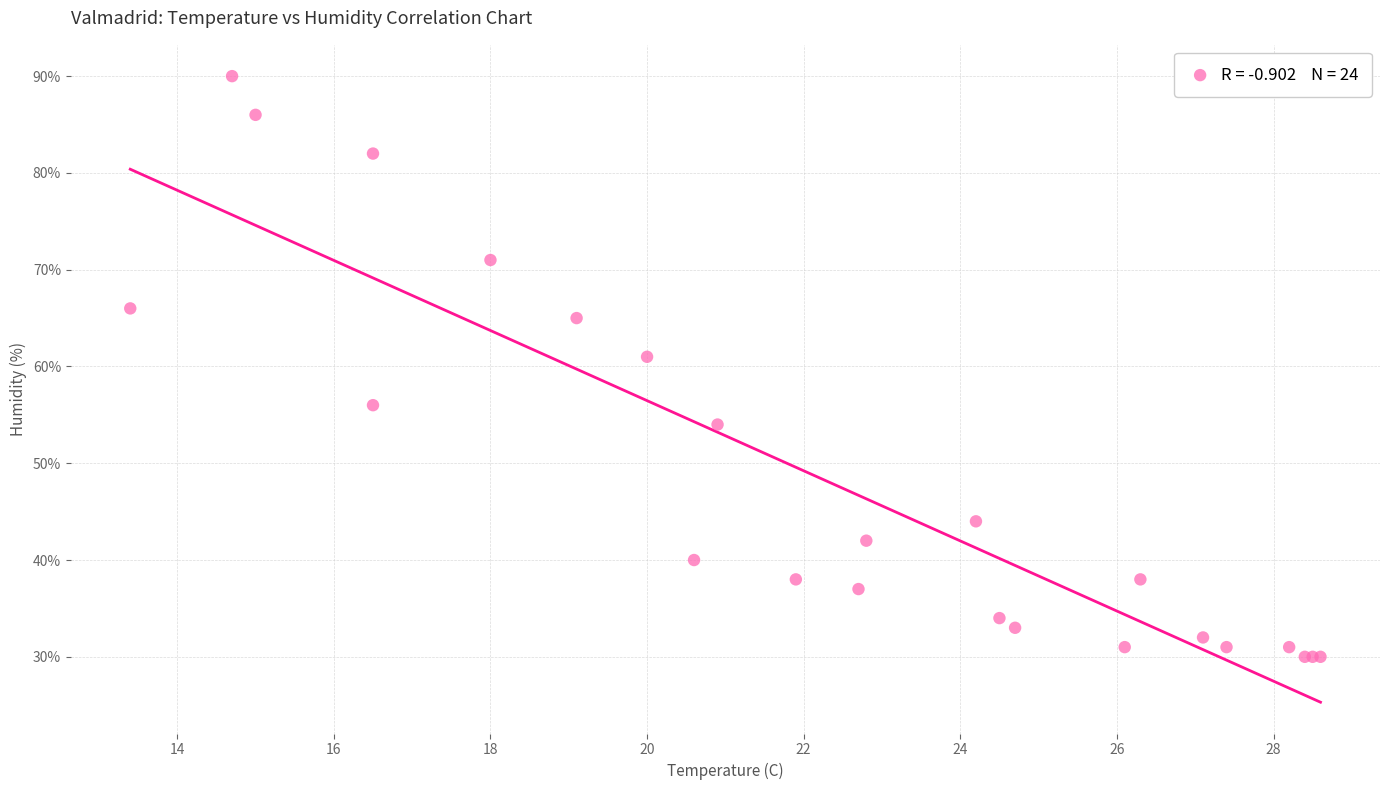

What Y value in the scatter plot is closest to 60?

61